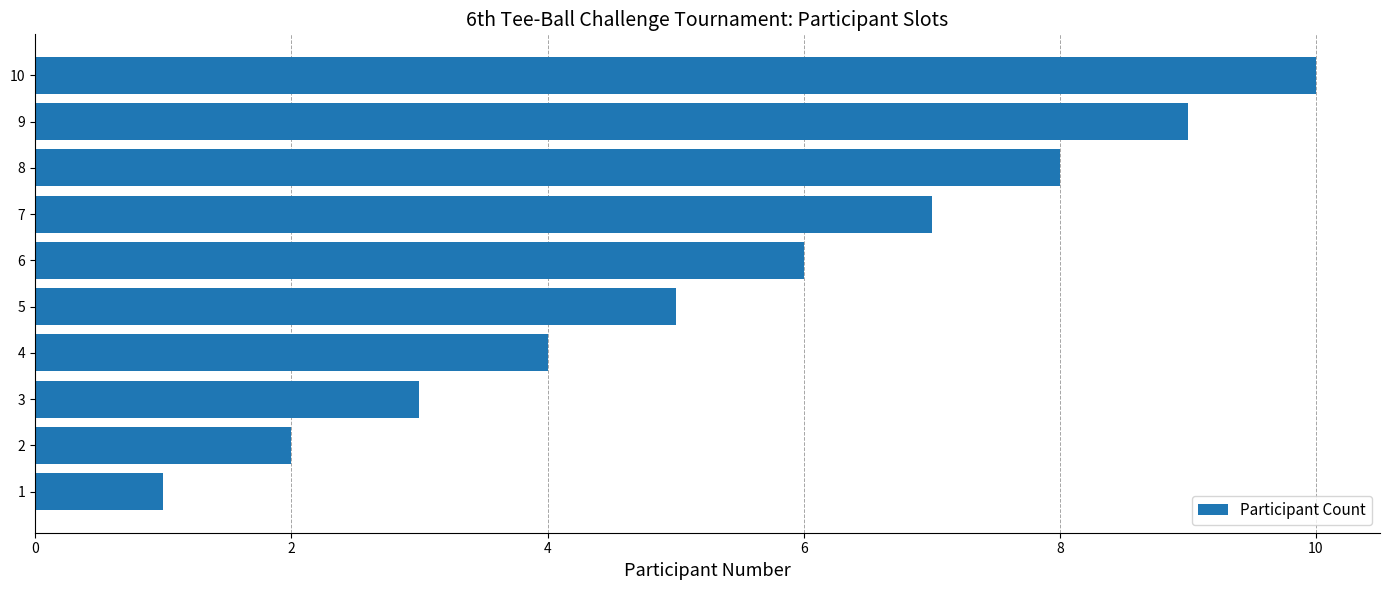

What is the smallest value displayed?

1